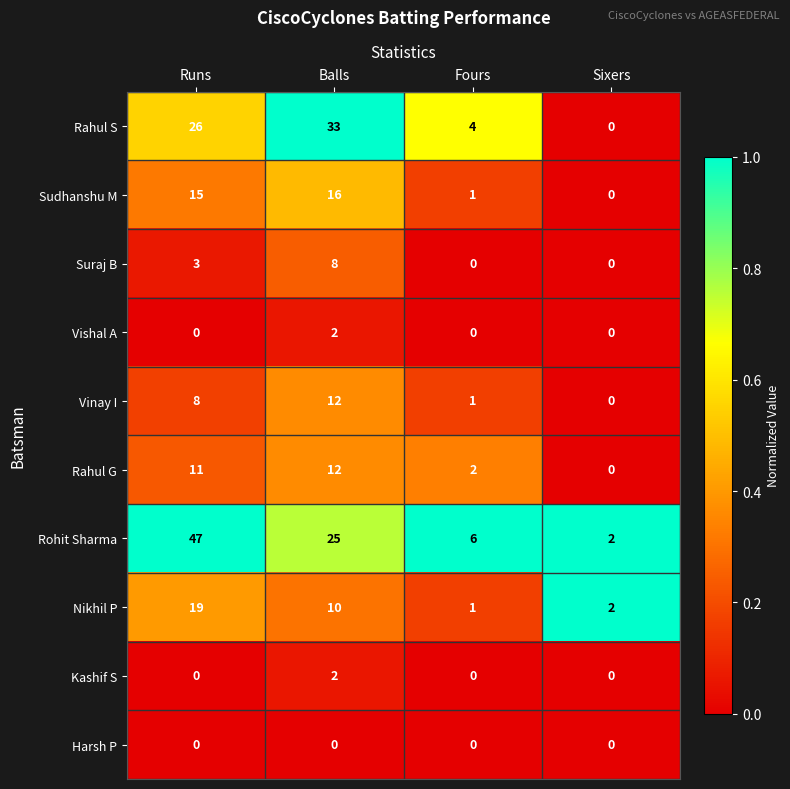

What is the difference between the highest and lowest values at Balls?

33